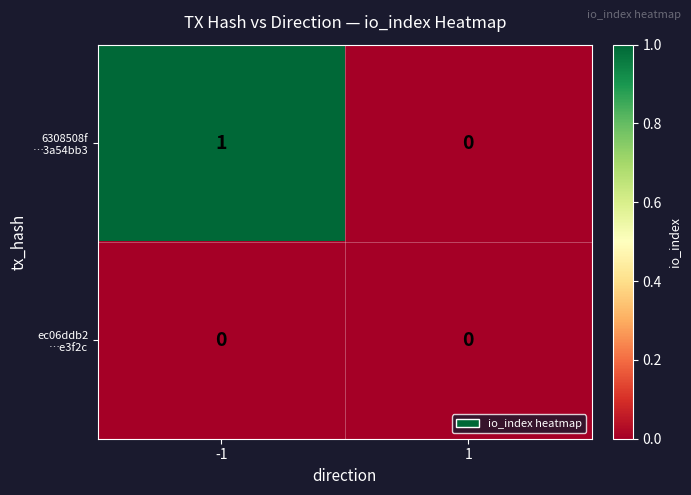

Which series has the largest range (max minus min)?

6308508f …3a54bb3